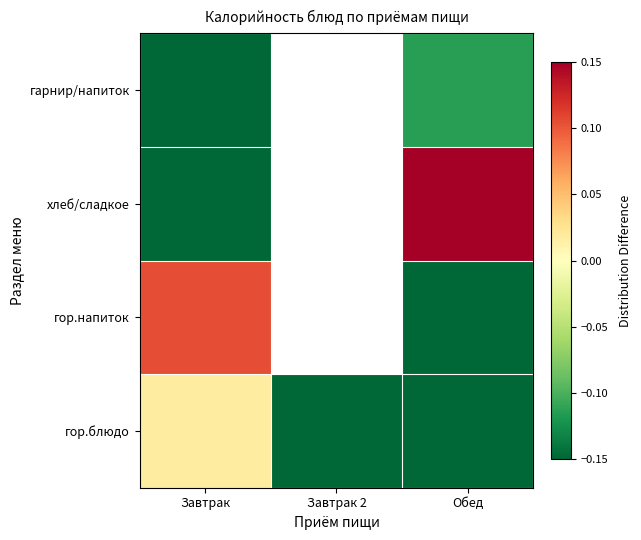

Is the value of гарнир/напиток at Завтрак greater than the value of хлеб/сладкое at Завтрак?

No